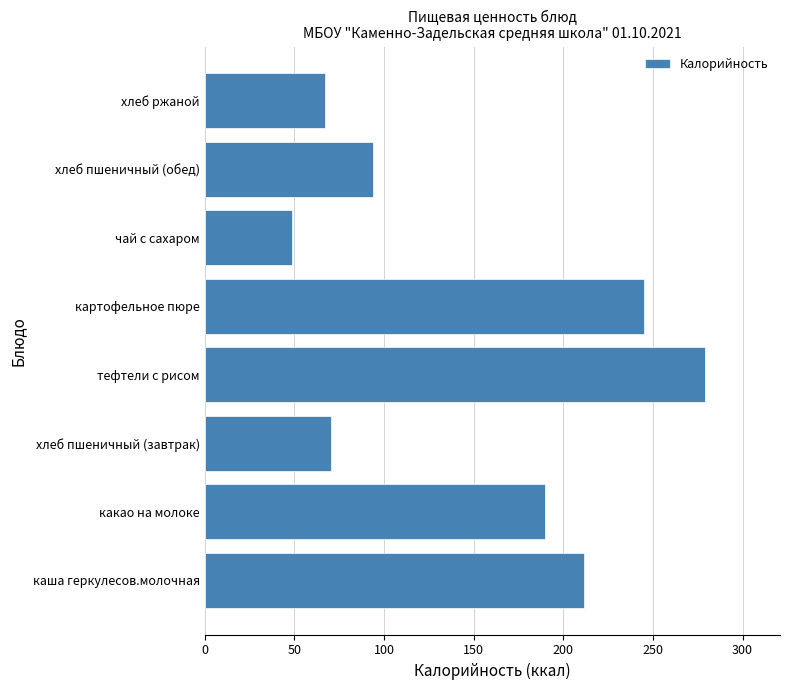

The chart shows a value of 48.6 at чай с сахаром. True or false?

True